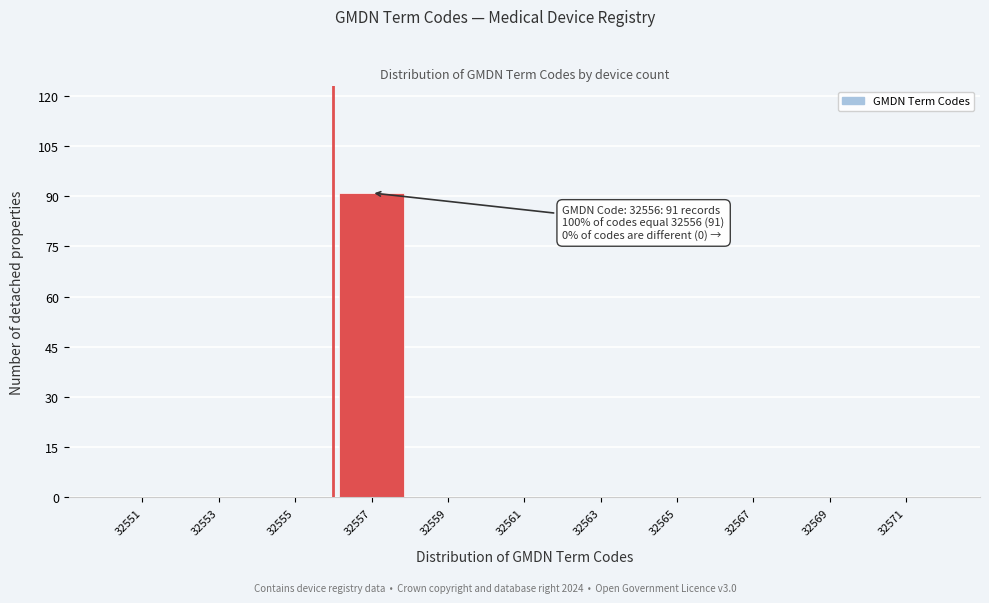

Which range on the x-axis has the tallest bar?

32556 to 32558